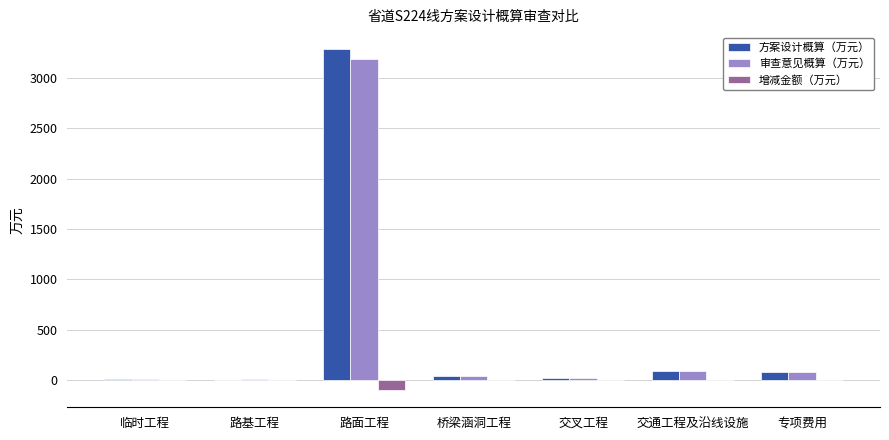

Where is 增减金额（万元） nearest to the value -48?

专项费用